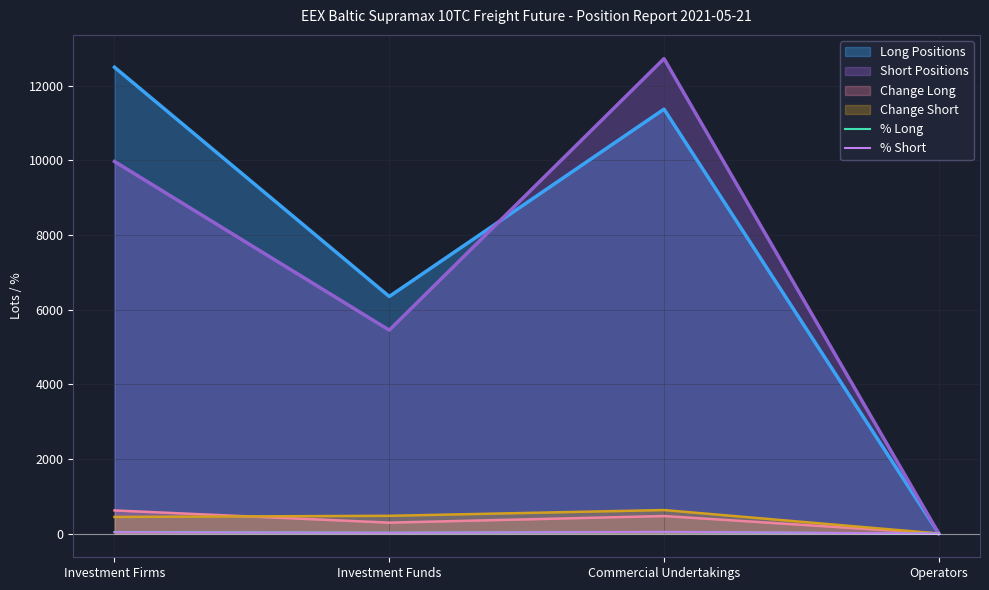

In % Short, how many points are higher than both neighbors (excluding endpoints)?

1